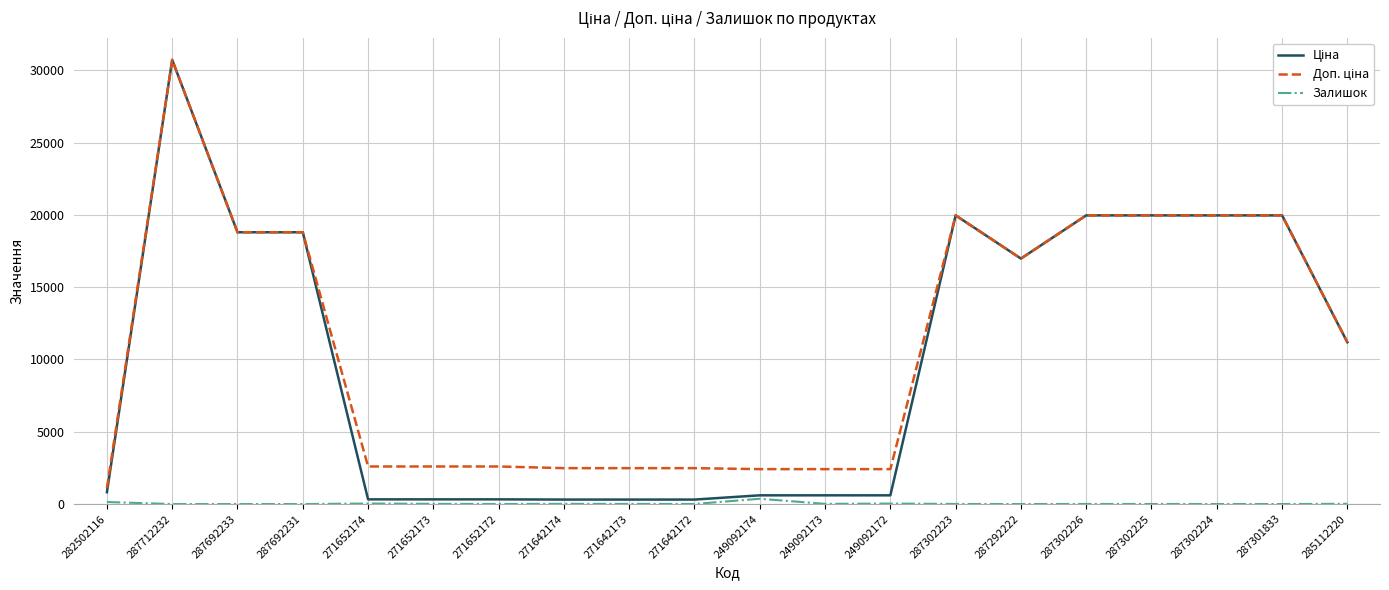

True or false: Залишок has a value of 3.0 at 287302224.

True